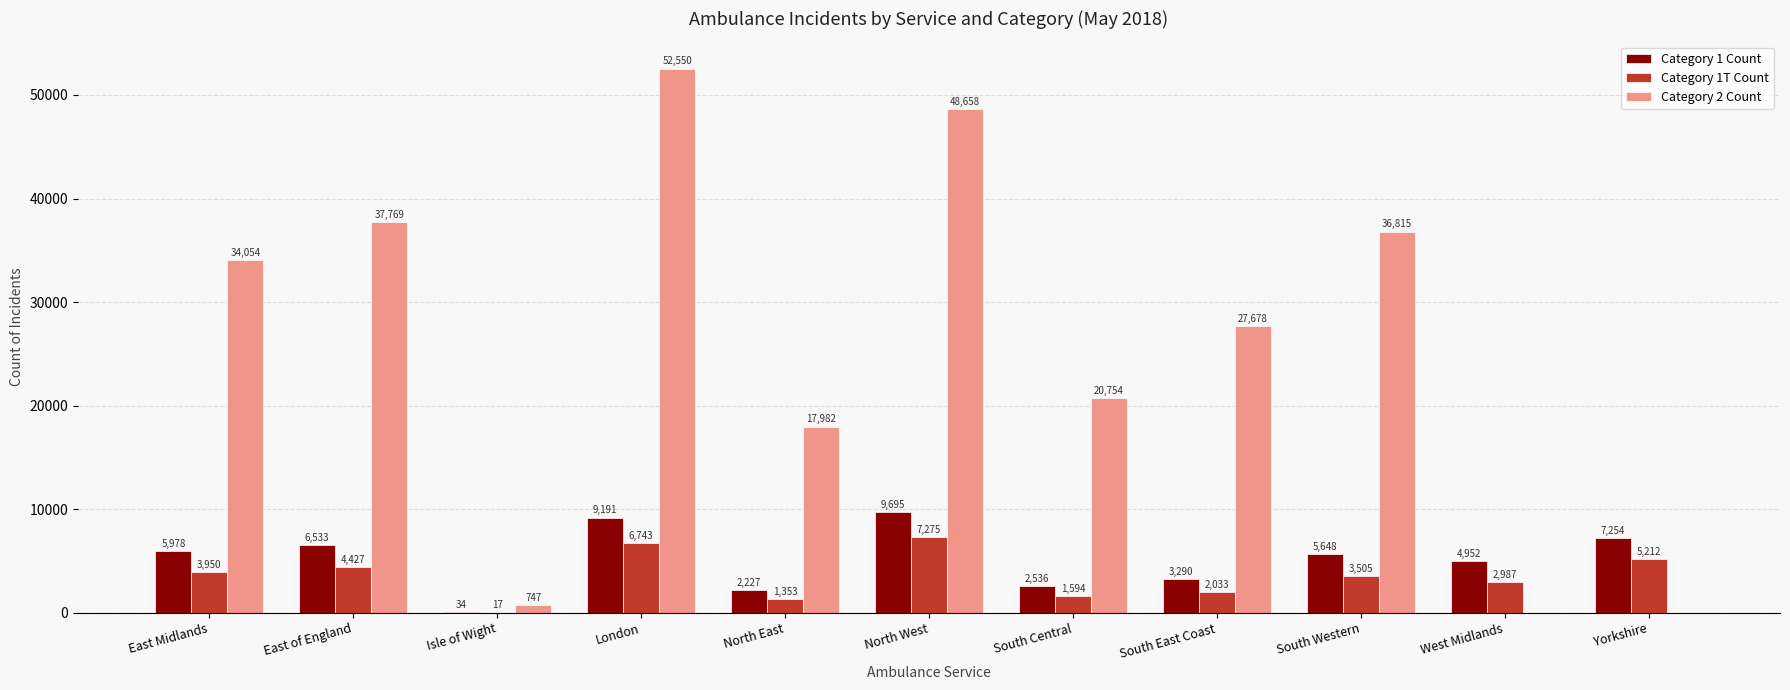

How many positive values does the Category 2 Count series have?

9